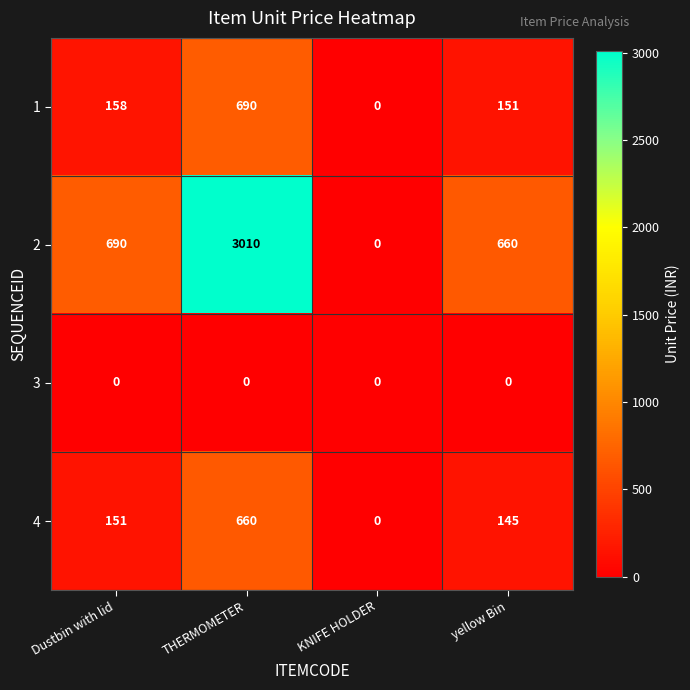

Reading right to left, extract all data points from this chart.

1: 151	0	690	158
2: 660	0	3010	690
3: 0	0	0	0
4: 145	0	660	151